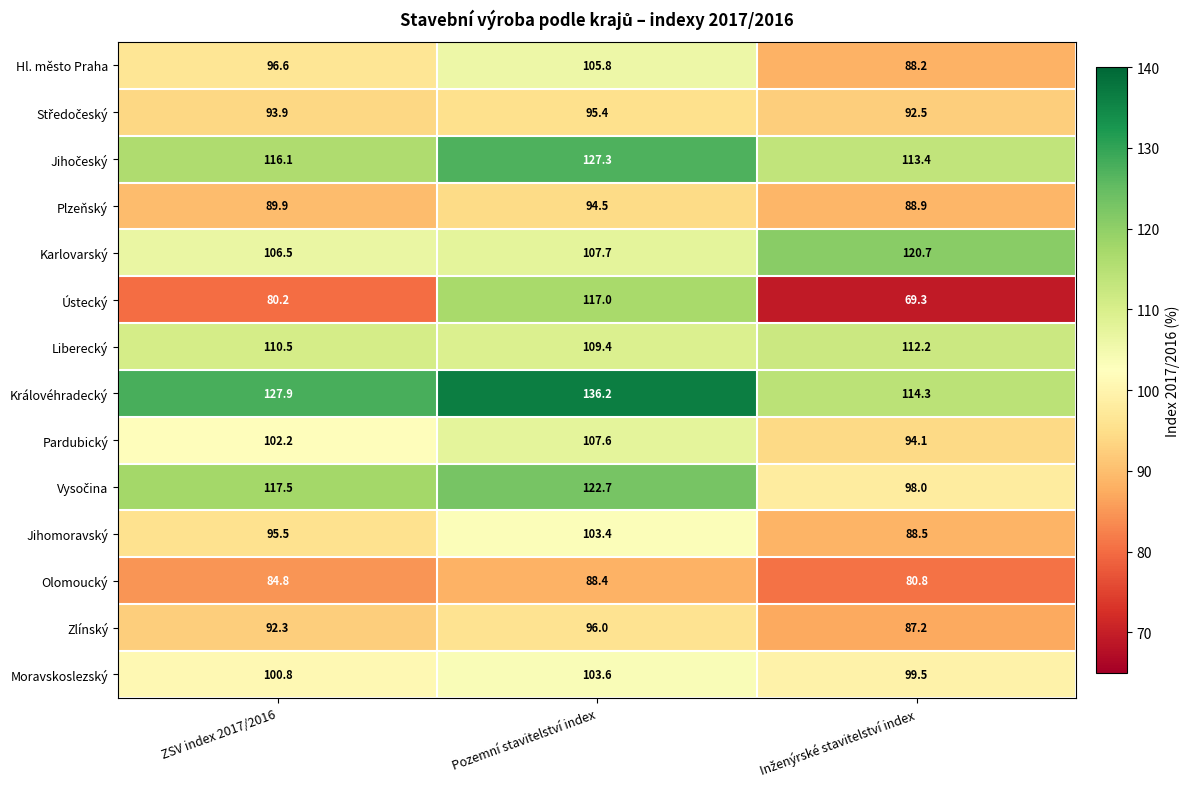

Read the Zlínský value at ZSV index 2017/2016.

92.3